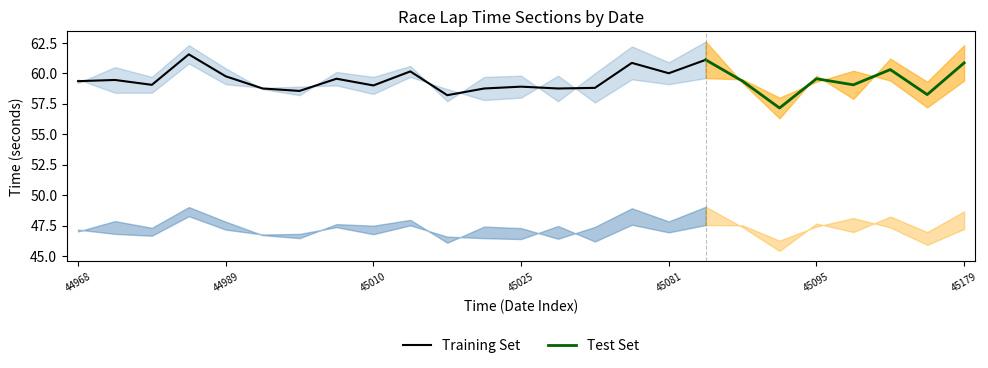

Is it true that Training Set equals 59.8 at 44989?

True